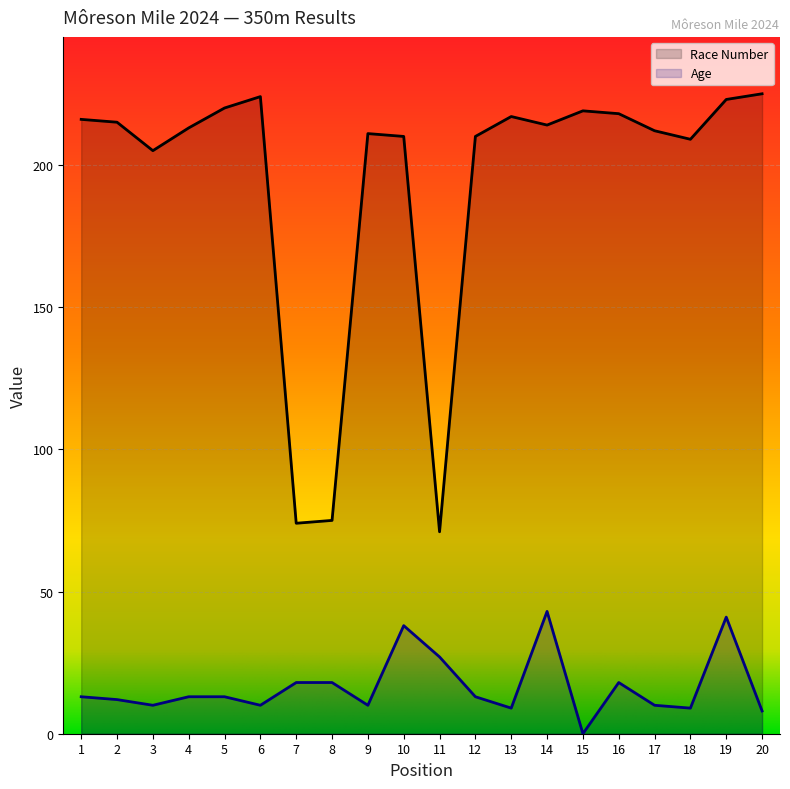

Reading left to right, extract all data points from this chart.

Race Number: 1=216	2=215	3=205	4=213	5=220	6=224	7=74	8=75	9=211	10=210	11=71	12=210	13=217	14=214	15=219	16=218	17=212	18=209	19=223	20=225
Age: 1=13	2=12	3=10	4=13	5=13	6=10	7=18	8=18	9=10	10=38	11=27	12=13	13=9	14=43	15=0	16=18	17=10	18=9	19=41	20=8